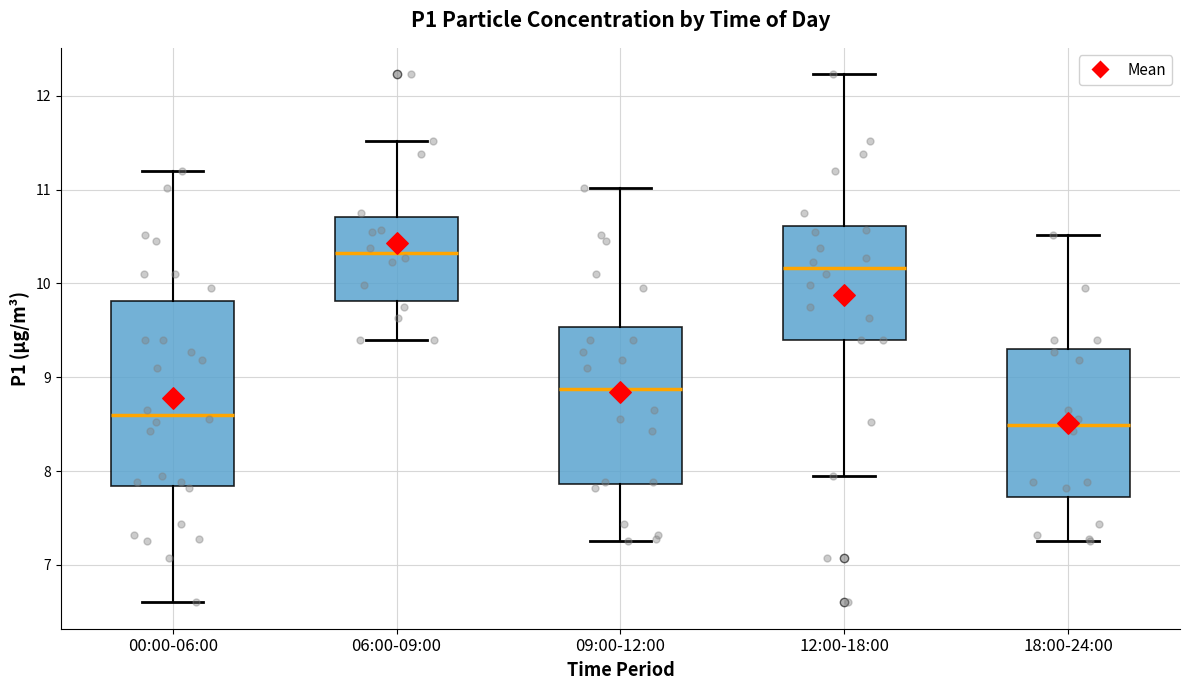

Where does the upper whisker of the box for 18:00-24:00 end on the y-axis? The values are not printed on the chart, so give them approximately, as read against the axis.

10.5